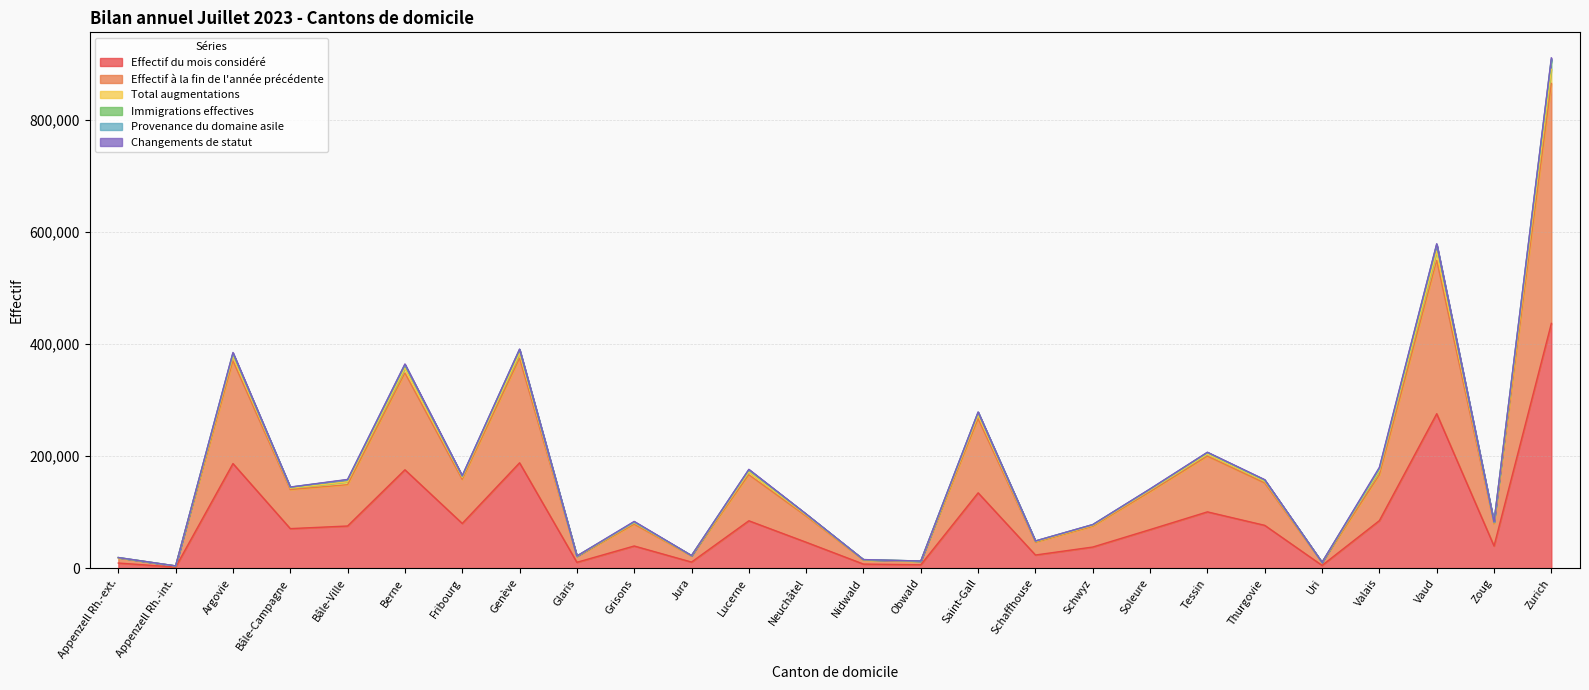

What is the sum of the Immigrations effectives values at Bâle-Campagne and Zoug?

226695